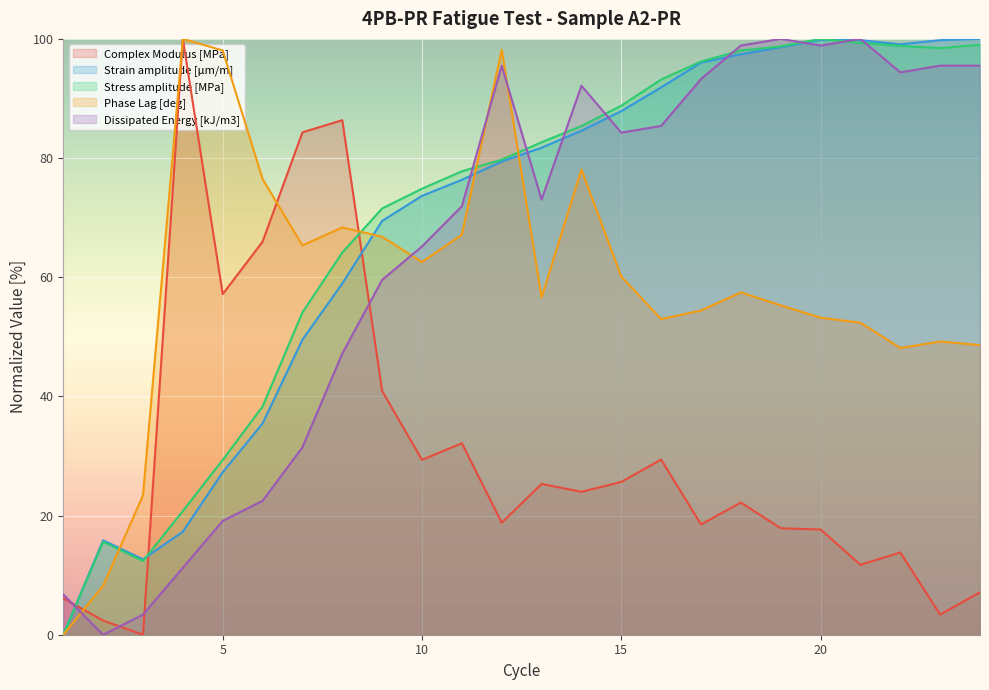

How many interior local valleys does the Strain amplitude [μm/m] series have?

2